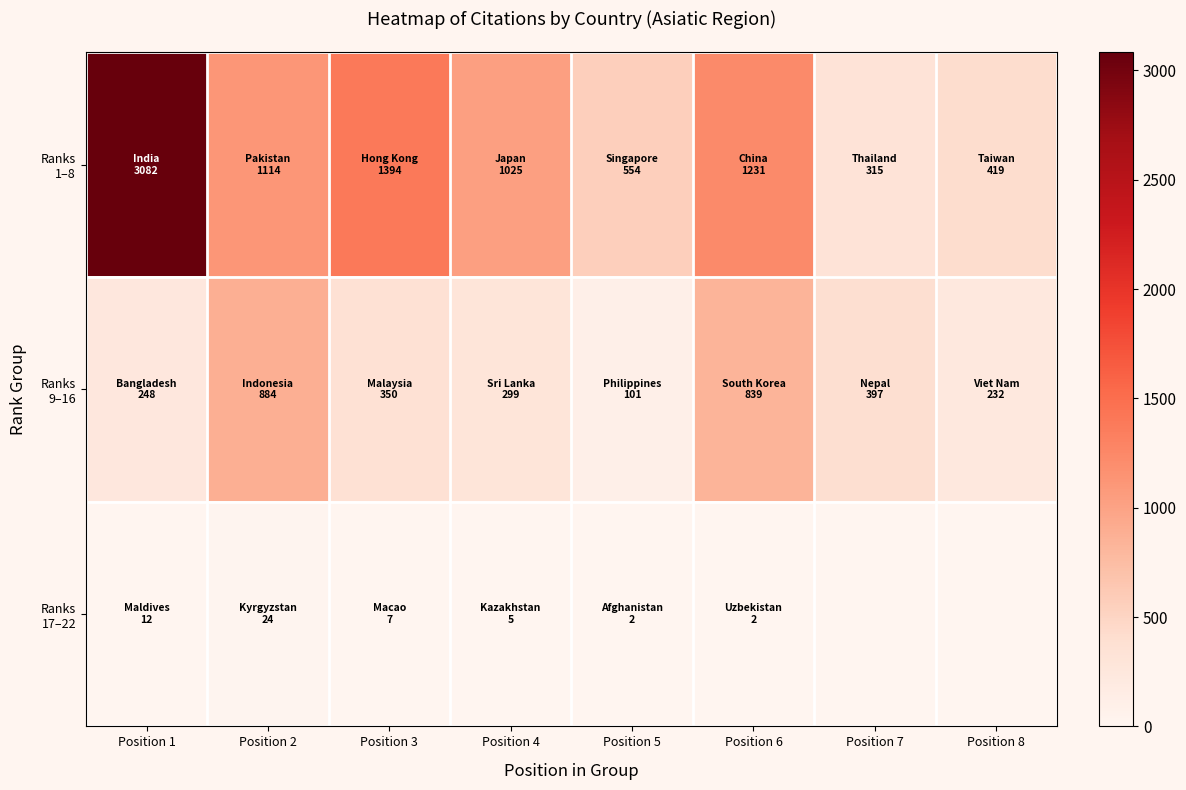

True or false: Ranks 17–22 has a value of 12.0 at Position 1.

True